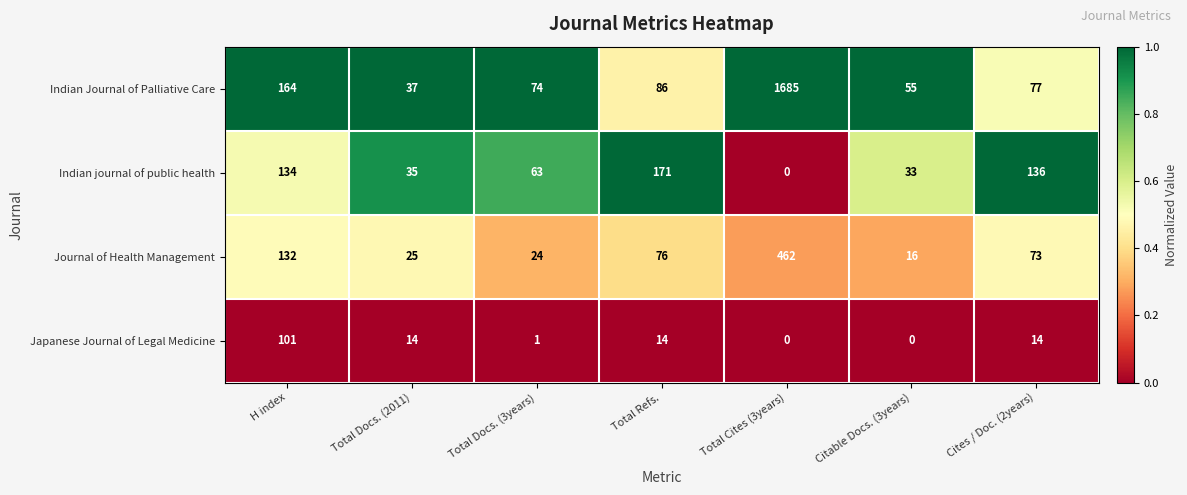

Count the number of categories in the chart.

7